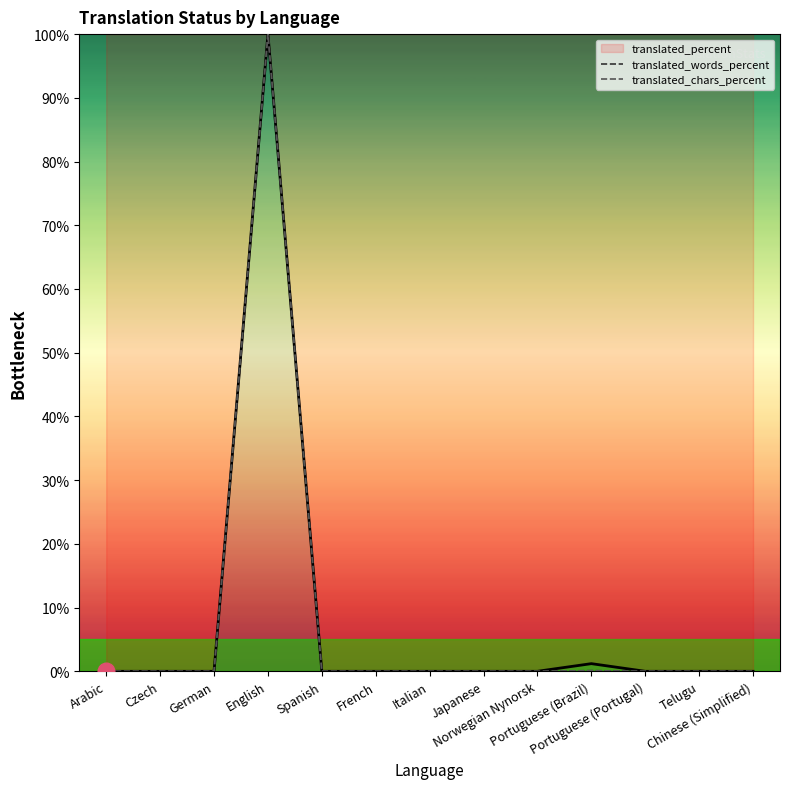

What is the label of the 11th point from the left?

Portuguese (Portugal)